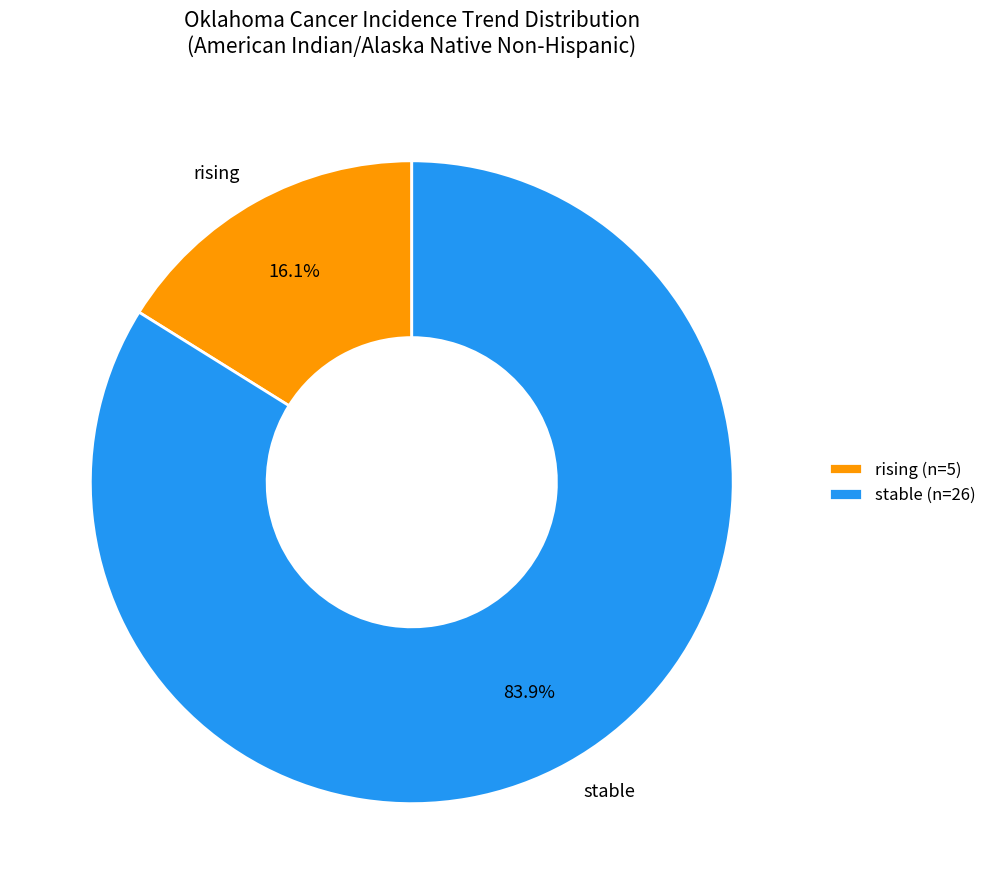

To the nearest percent, what percentage of the pie is stable?

84%